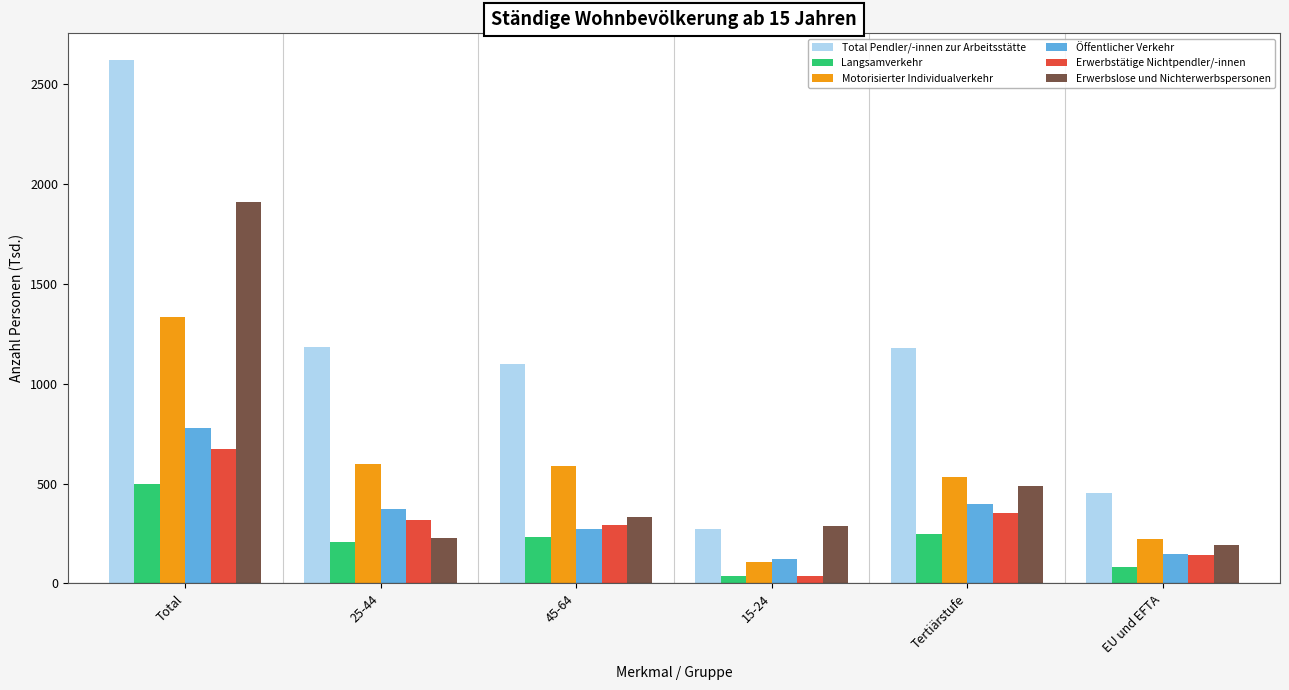

Rank the series at Total from lowest to highest value.

Langsamverkehr, Erwerbstätige Nichtpendler/-innen, Öffentlicher Verkehr, Motorisierter Individualverkehr, Erwerbslose und Nichterwerbspersonen, Total Pendler/-innen zur Arbeitsstätte